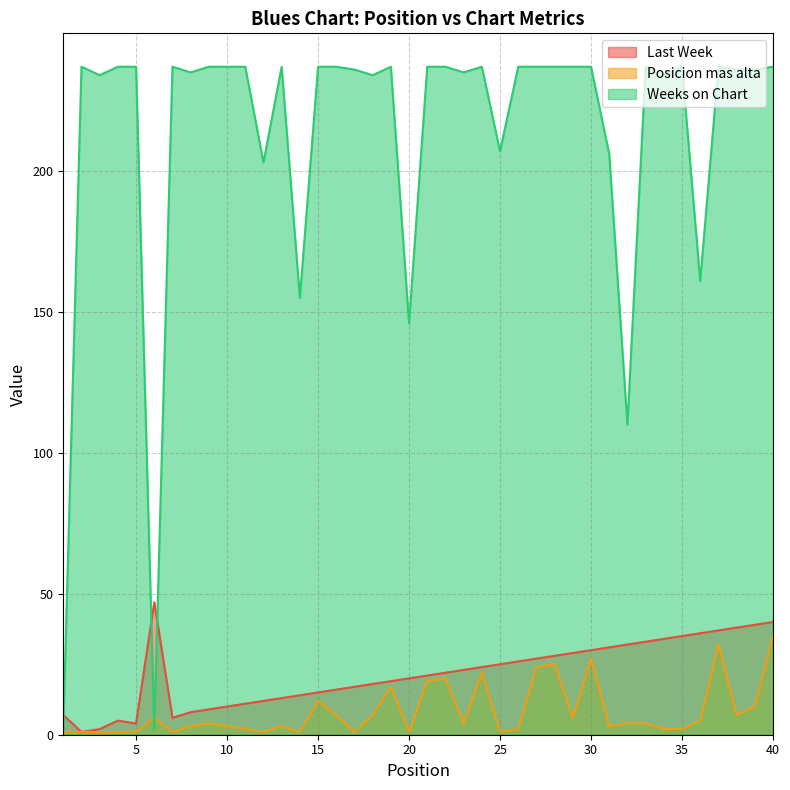

What is the sum of all Last Week values?

864